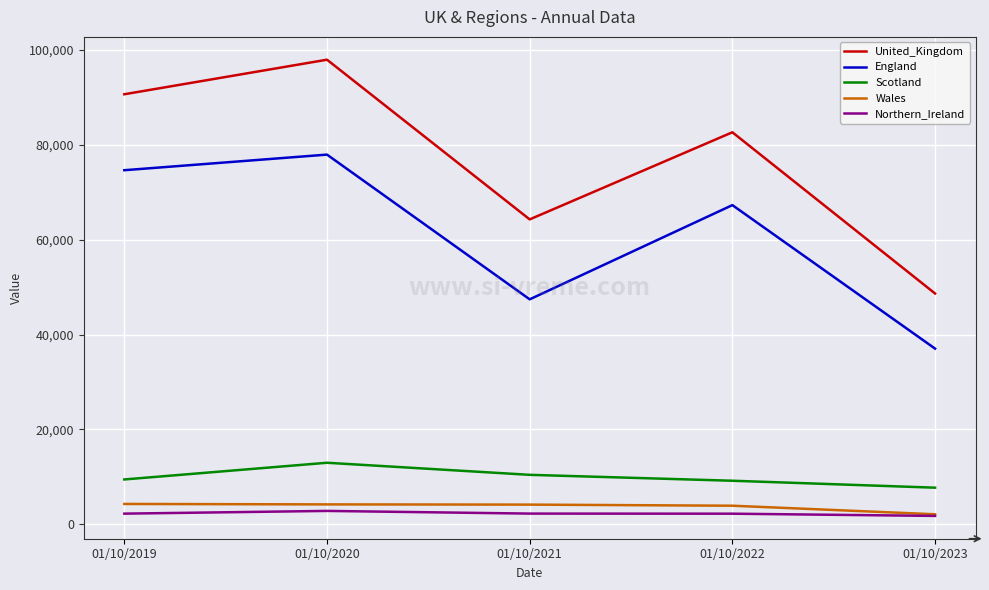

What is the total value across all series at 01/10/2019?

181247.7